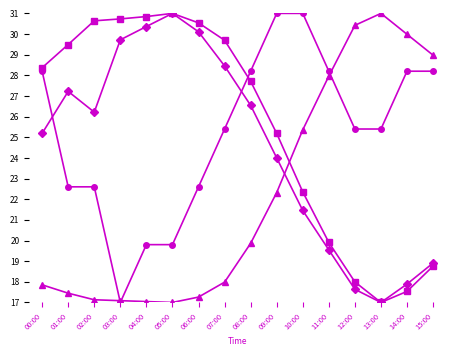

What is the total value across all series at 05:00?

98.8